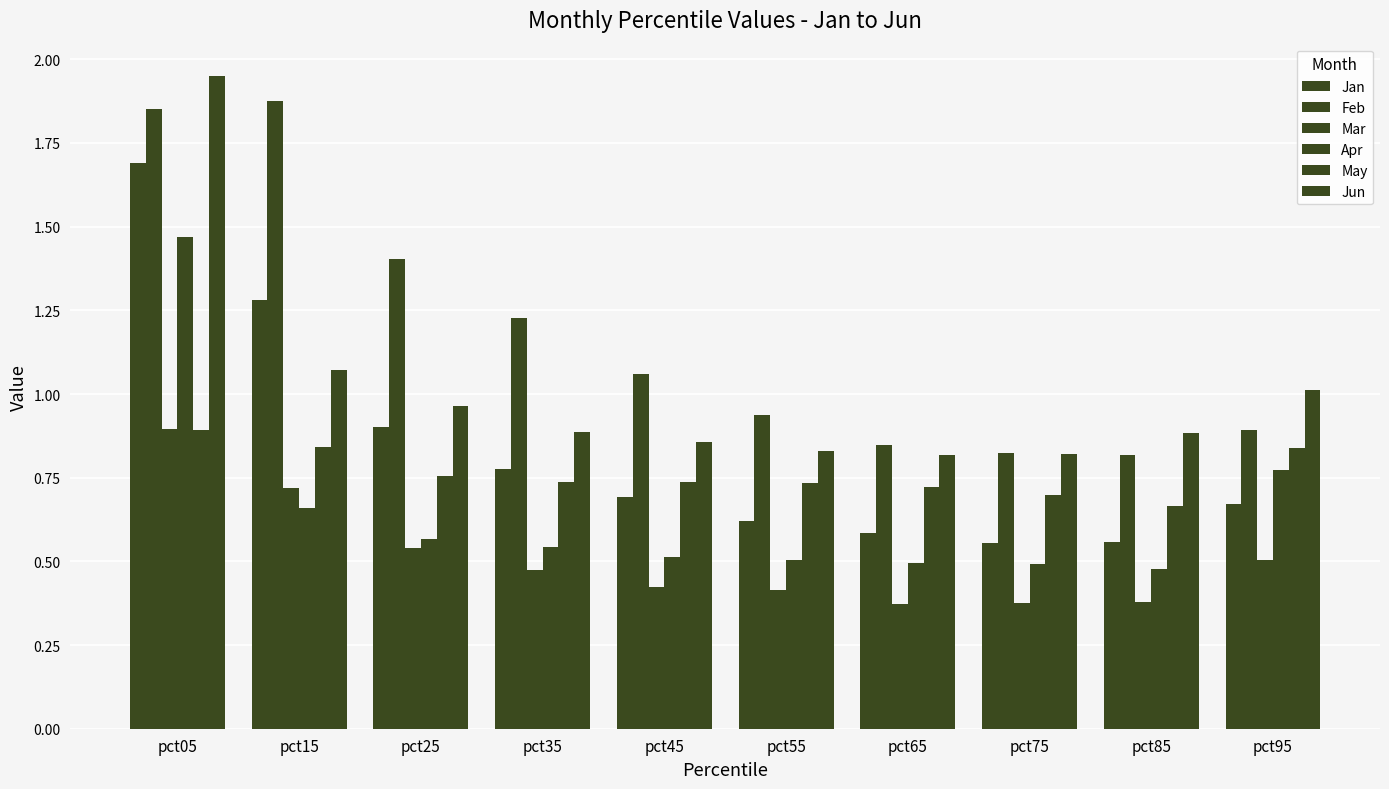

How many bars are there in total?

60